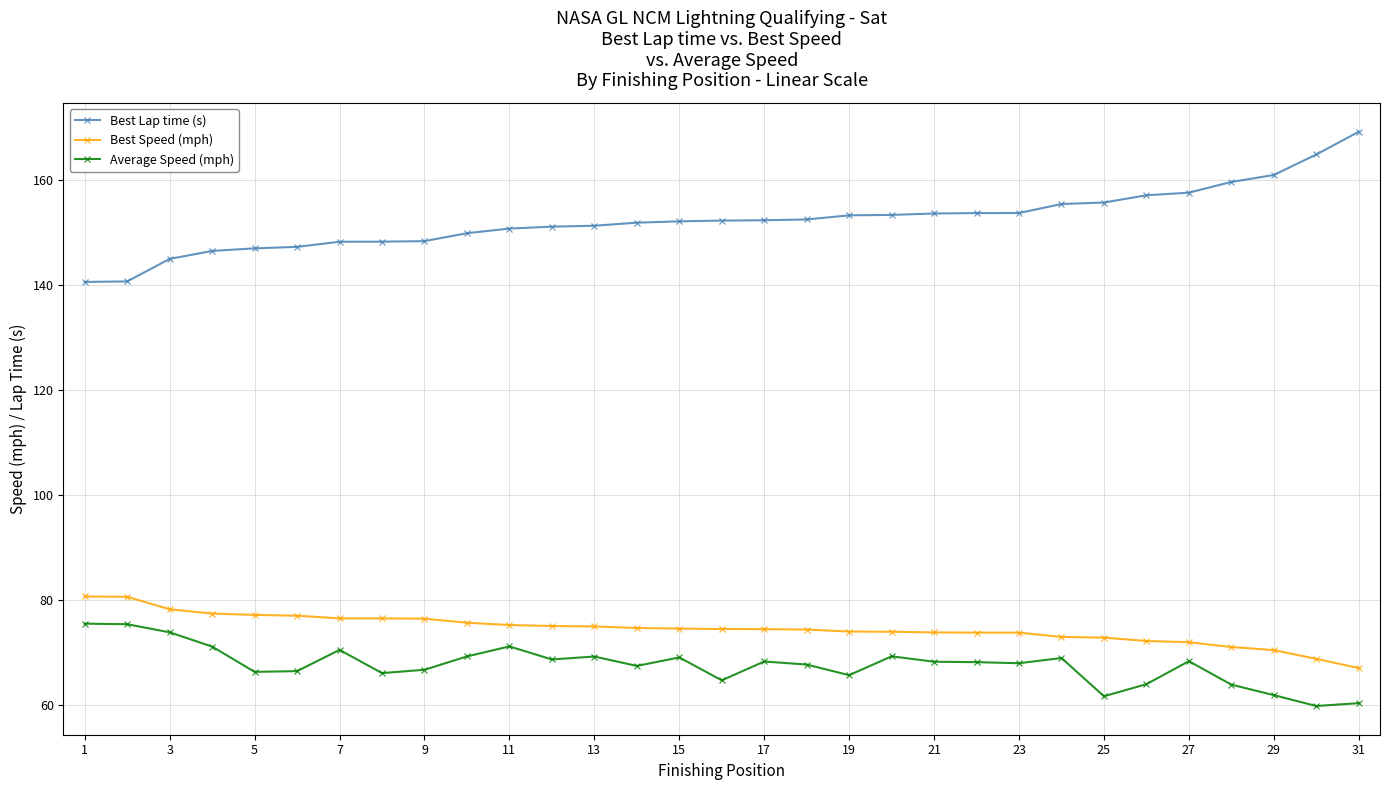

True or false: Best Speed (mph) and Best Lap time (s) cross at least once.

False